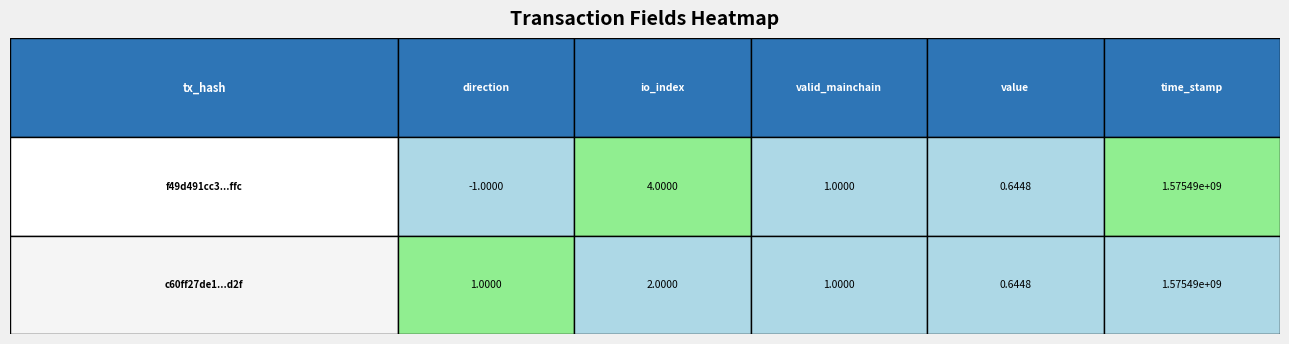

Rank the series by their average value, from highest to lowest.

f49d491cc3ee5b34020f7879f493d3ac5535ffc, c60ff27de15bab3eaf61253a4c367cdf96ff6d2